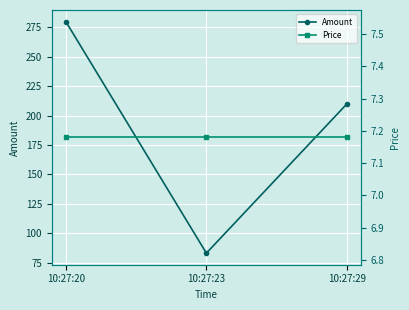

Reading left to right, what are all the values shown in this chart?

Amount: 280.0	83.0	210.0
Price: 7.2	7.2	7.2